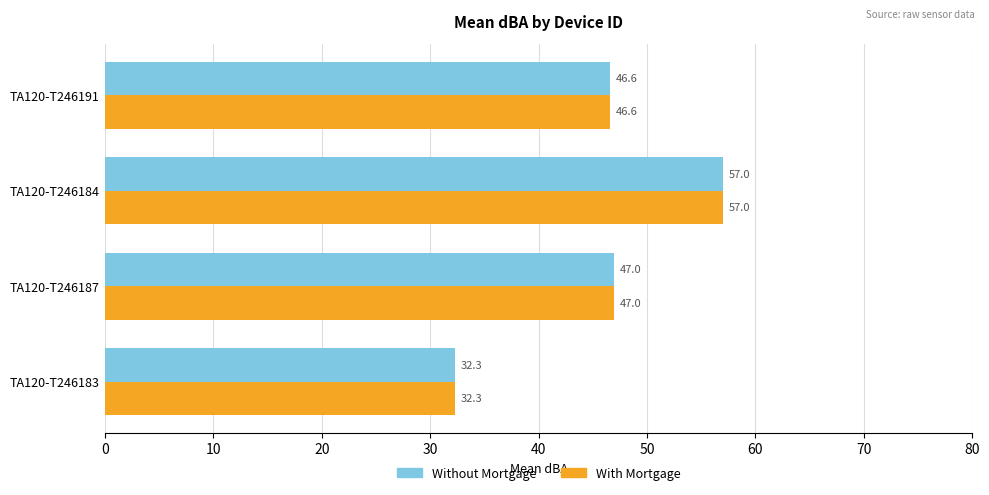

What is the greatest value displayed?

57.0